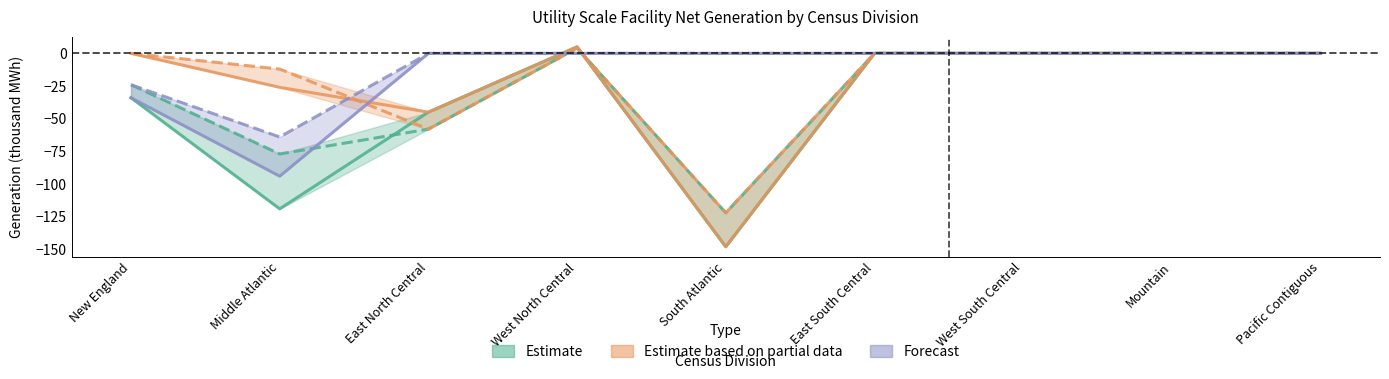

At which category does Forecast reach its first local valley?

Middle Atlantic